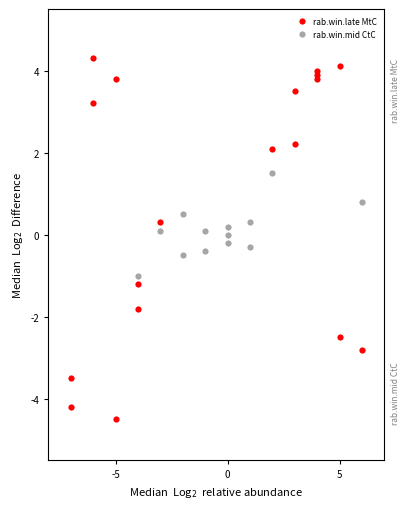

Which series has the largest Y range (max minus min)?

rab.win.late MtC